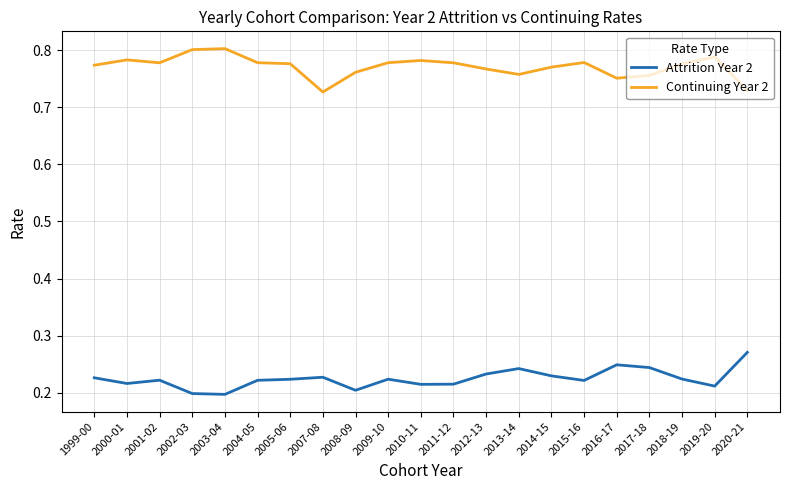

Is the value of Continuing Year 2 at 2009-10 greater than the value of Attrition Year 2 at 2015-16?

Yes